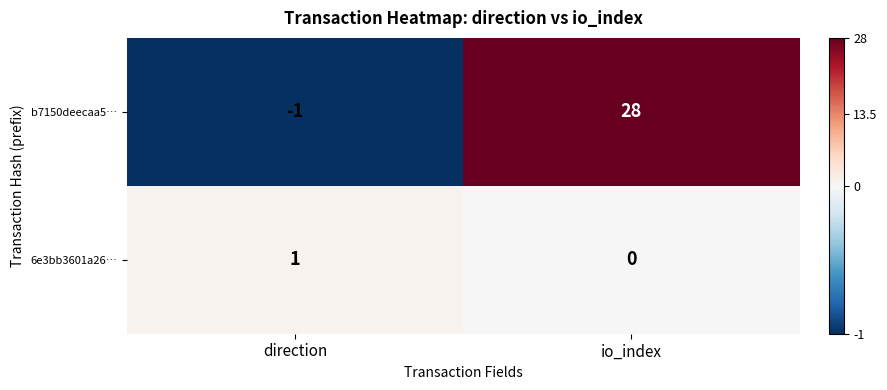

Which series has the widest spread of values?

b7150deecaa5…